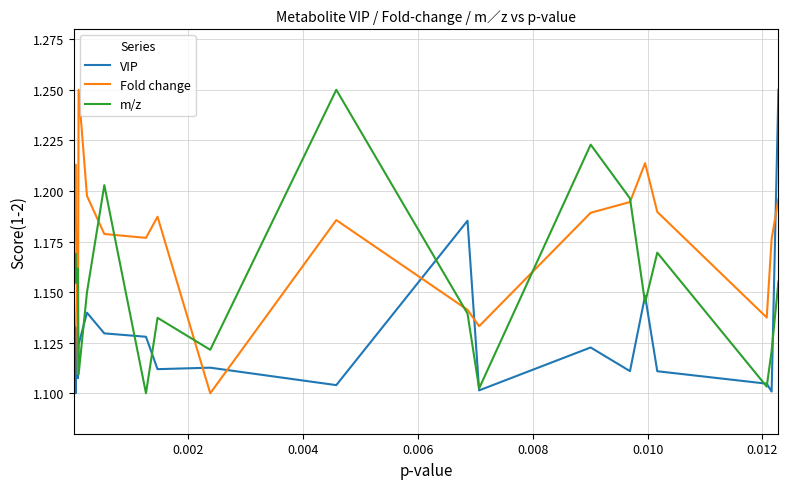

True or false: VIP and Fold change cross at least once.

True